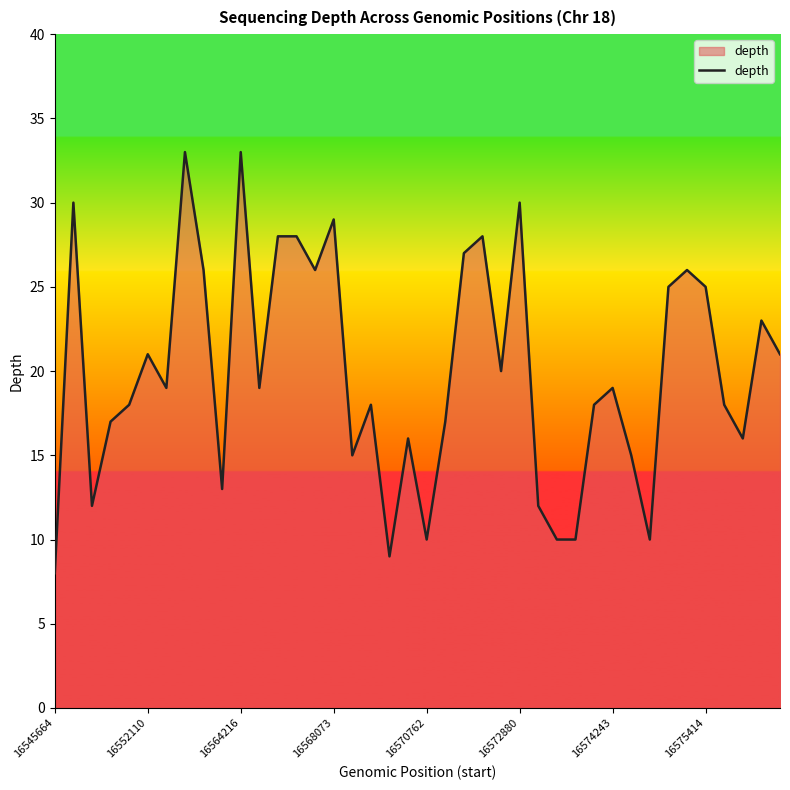

Count the number of data series in this chart.

1